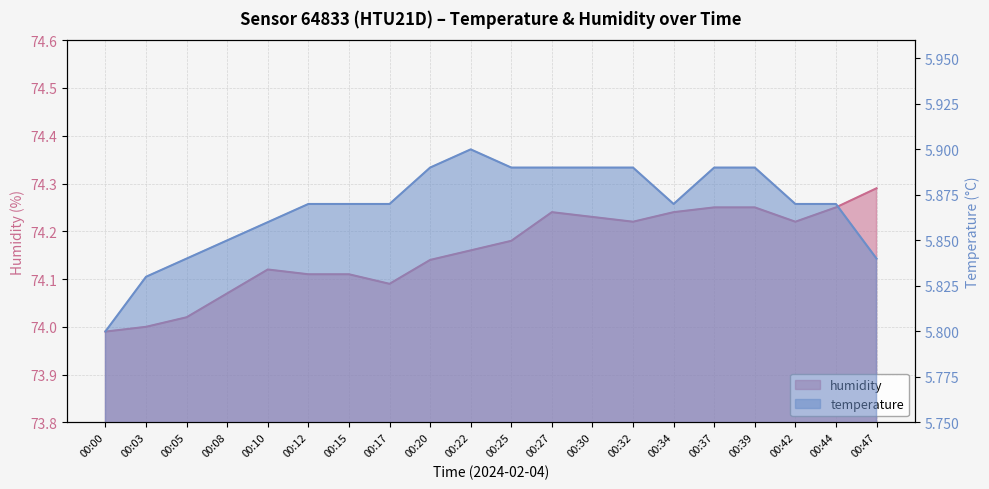

How many values in the humidity series are below 74?

1